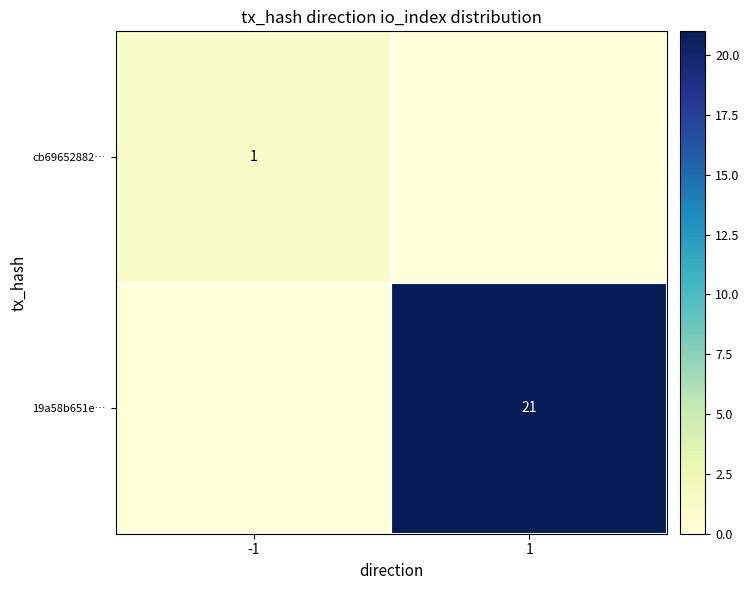

The value of 19a58b651e… at 1 is 15. True or false?

False